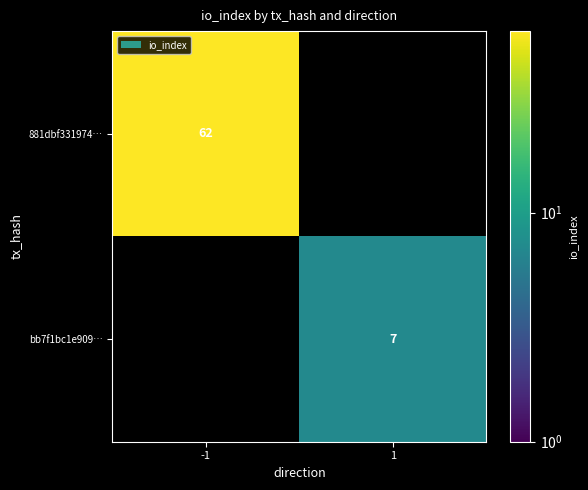

The bb7f1bc1e909… series shows 7 at 1. True or false?

True